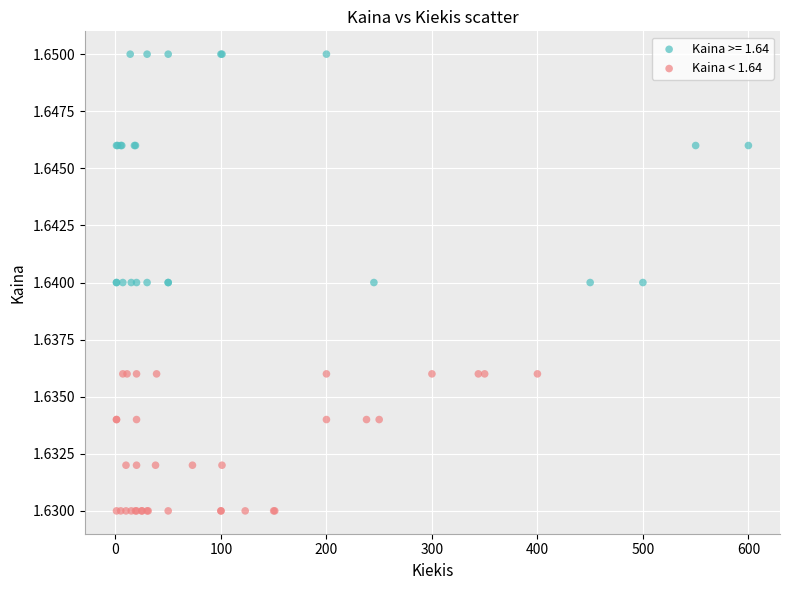

Which series reaches the maximum Y coordinate?

Kaina >= 1.64